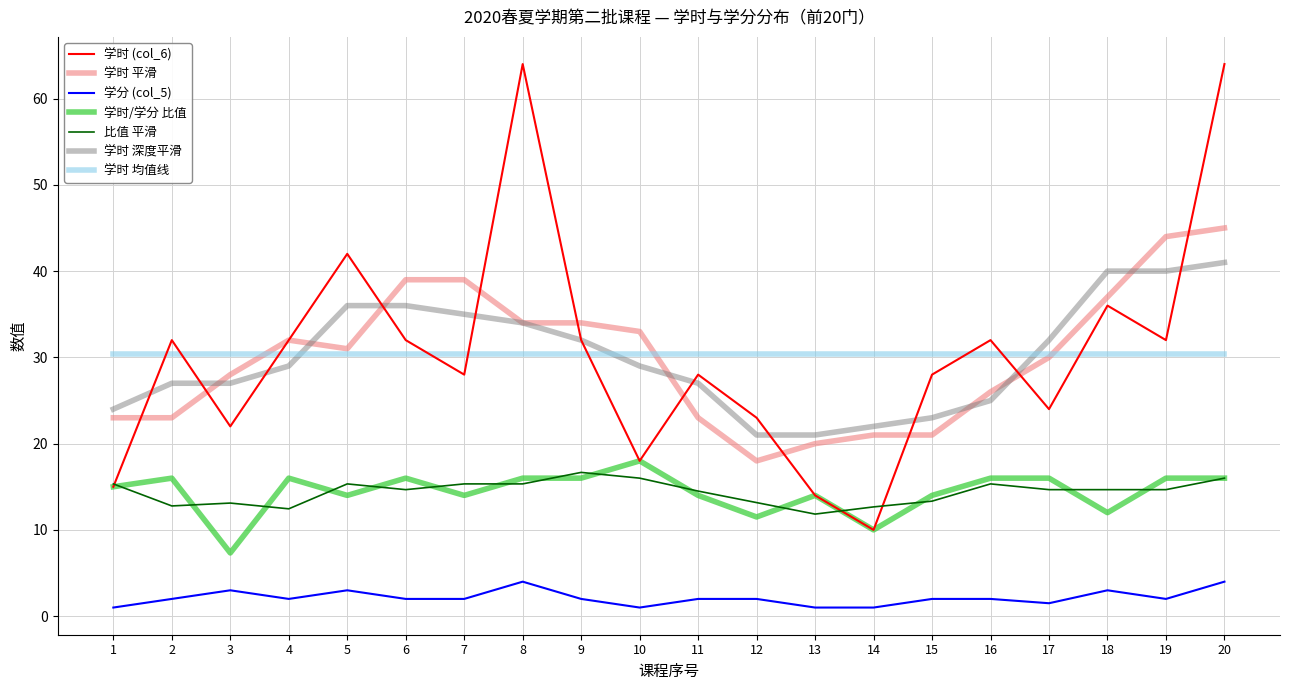

True or false: 学时 平滑 and 学时/学分 比值 cross at least once.

False